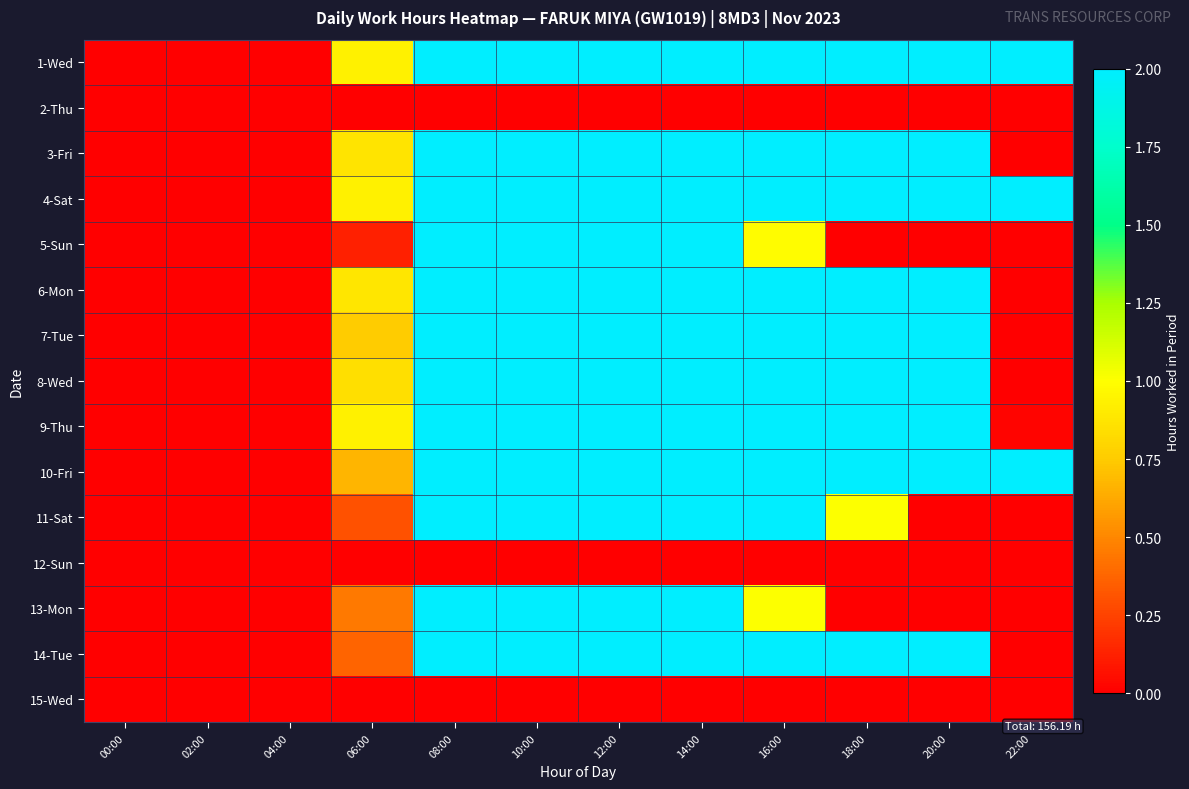

Rank the series by their maximum value, from highest to lowest.

1-Wed, 3-Fri, 4-Sat, 5-Sun, 6-Mon, 7-Tue, 8-Wed, 9-Thu, 10-Fri, 11-Sat, 13-Mon, 14-Tue, 2-Thu, 12-Sun, 15-Wed